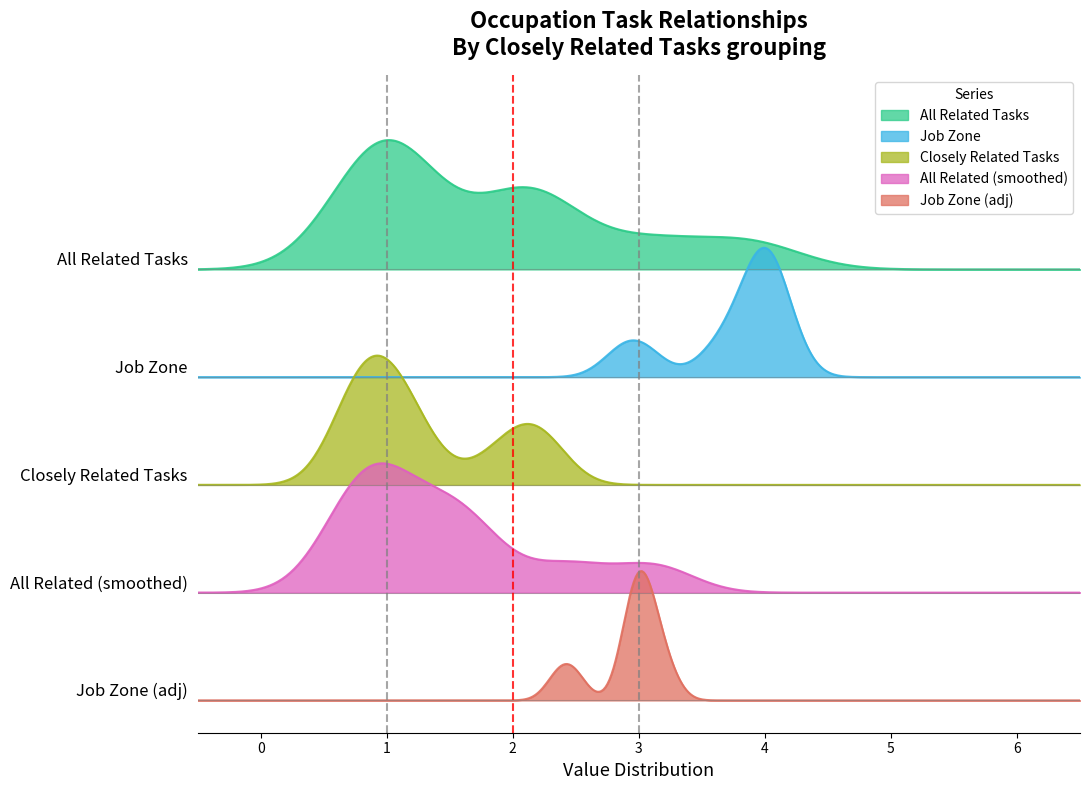

The value of closely_related at 7 is 0. True or false?

False